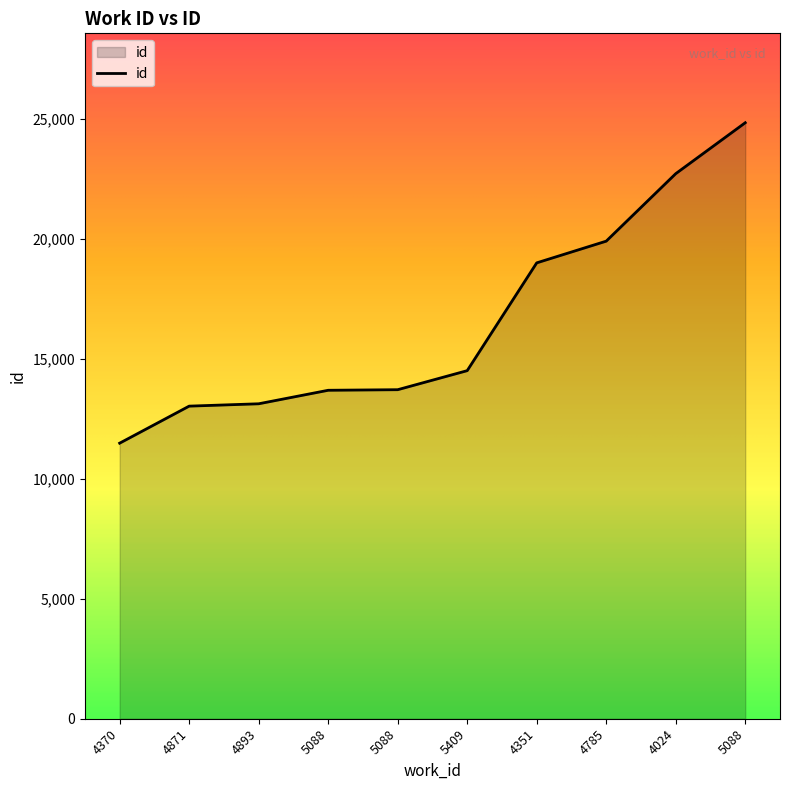

Reading left to right, extract all data points from this chart.

11486	13030	13128	13691	13715	14509	19002	19907	22720	24843